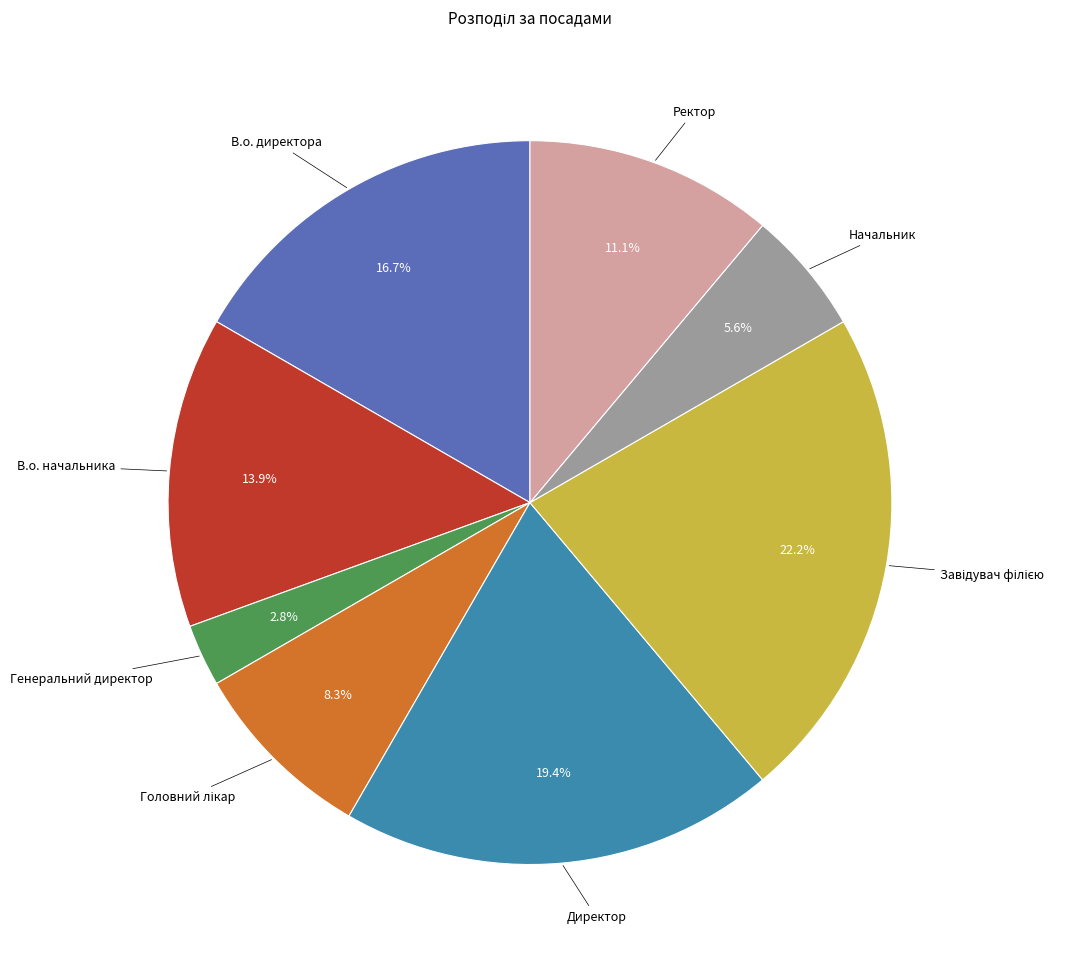

Count the number of slices in the pie.

8